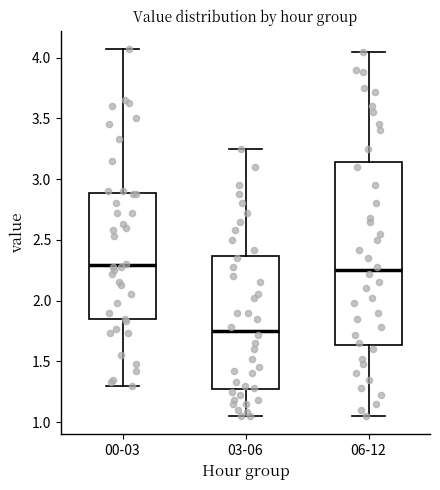

Reading left to right, read every box against the y-axis: the position of its median line, the range the box covers, and the ends of its whiskers. The values are not printed on the chart, so give them approximately, as read against the axis.

00-03: median 2.30, box 1.85 to 2.90, whiskers 1.30 to 4.05
03-06: median 1.75, box 1.25 to 2.35, whiskers 1.05 to 3.25
06-12: median 2.25, box 1.65 to 3.15, whiskers 1.05 to 4.05